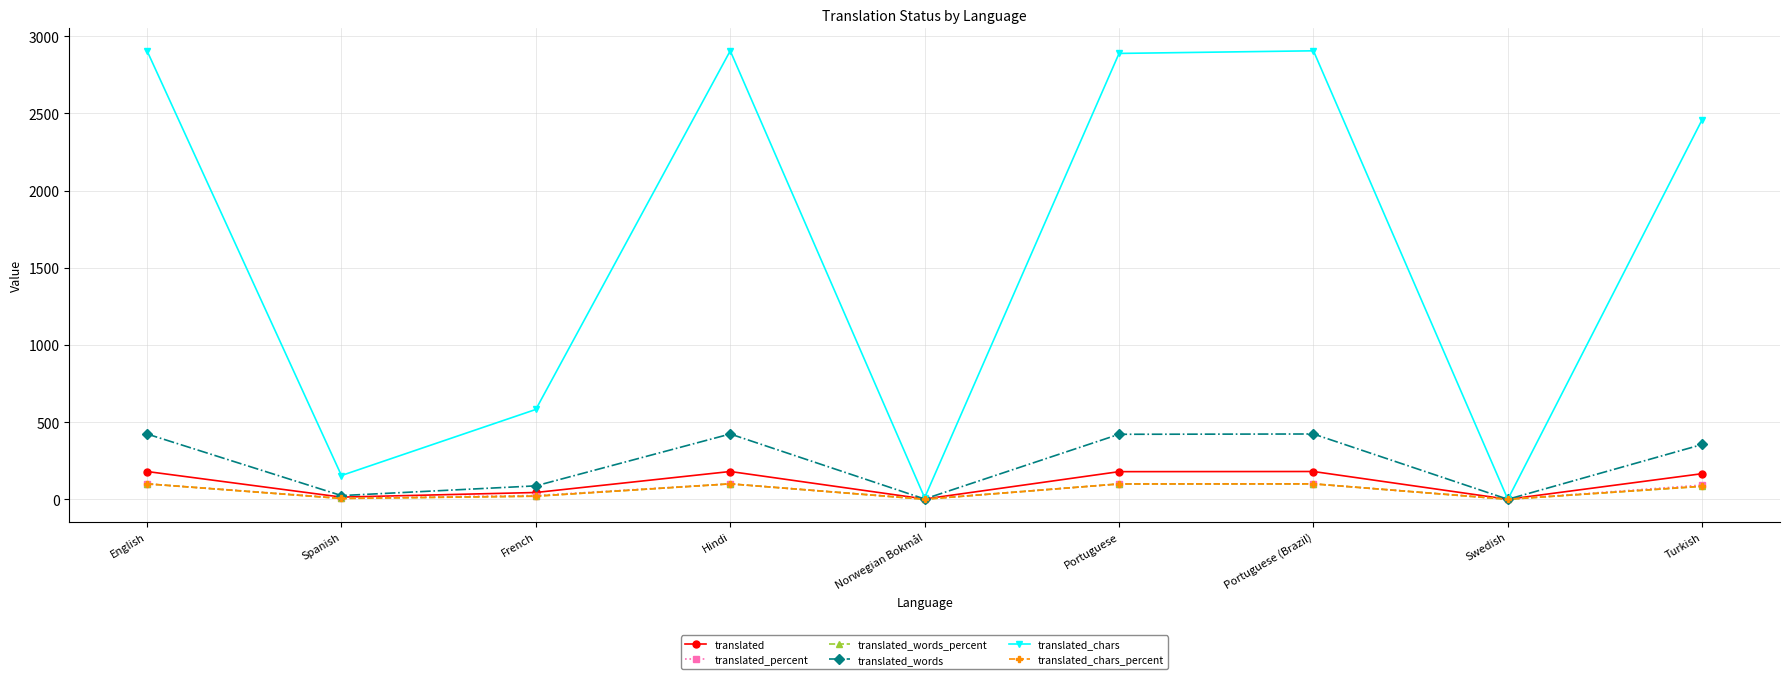

At which category does translated_chars reach its first local peak?

Hindi